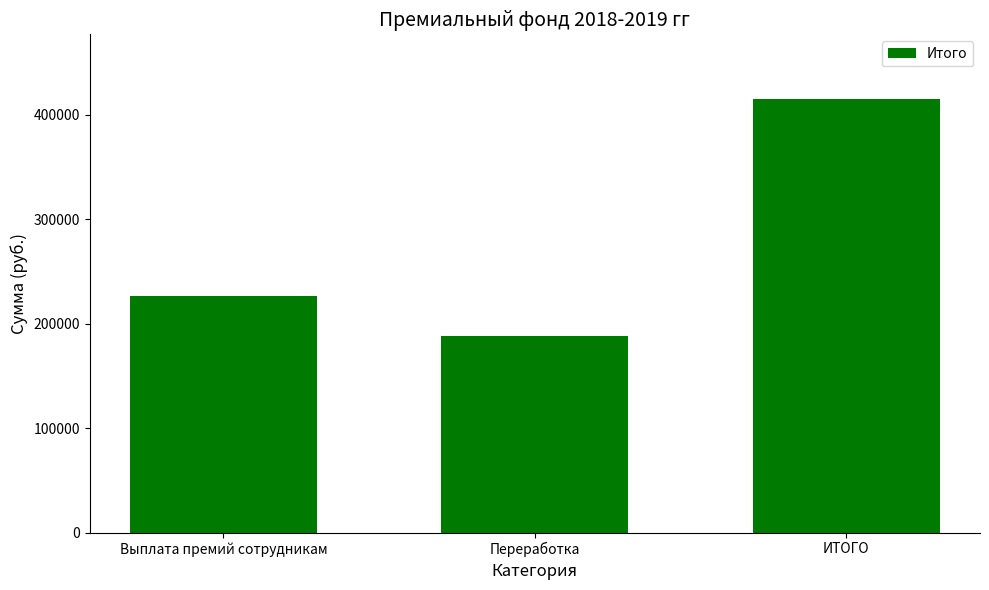

Are the bars horizontal?

No